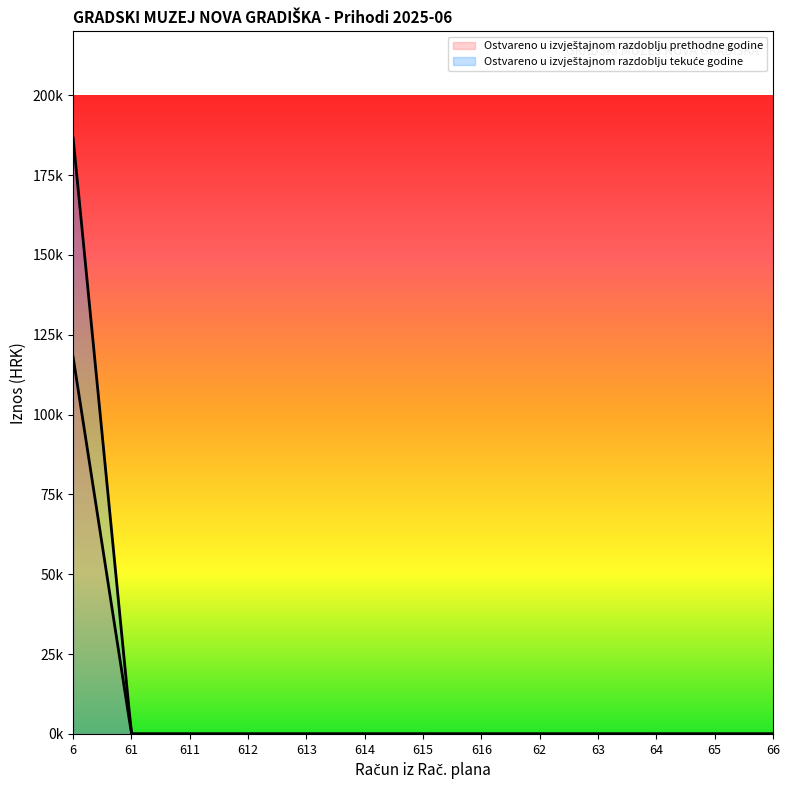

Which category has the highest value in the Ostvareno u izvještajnom razdoblju prethodne godine series?

6